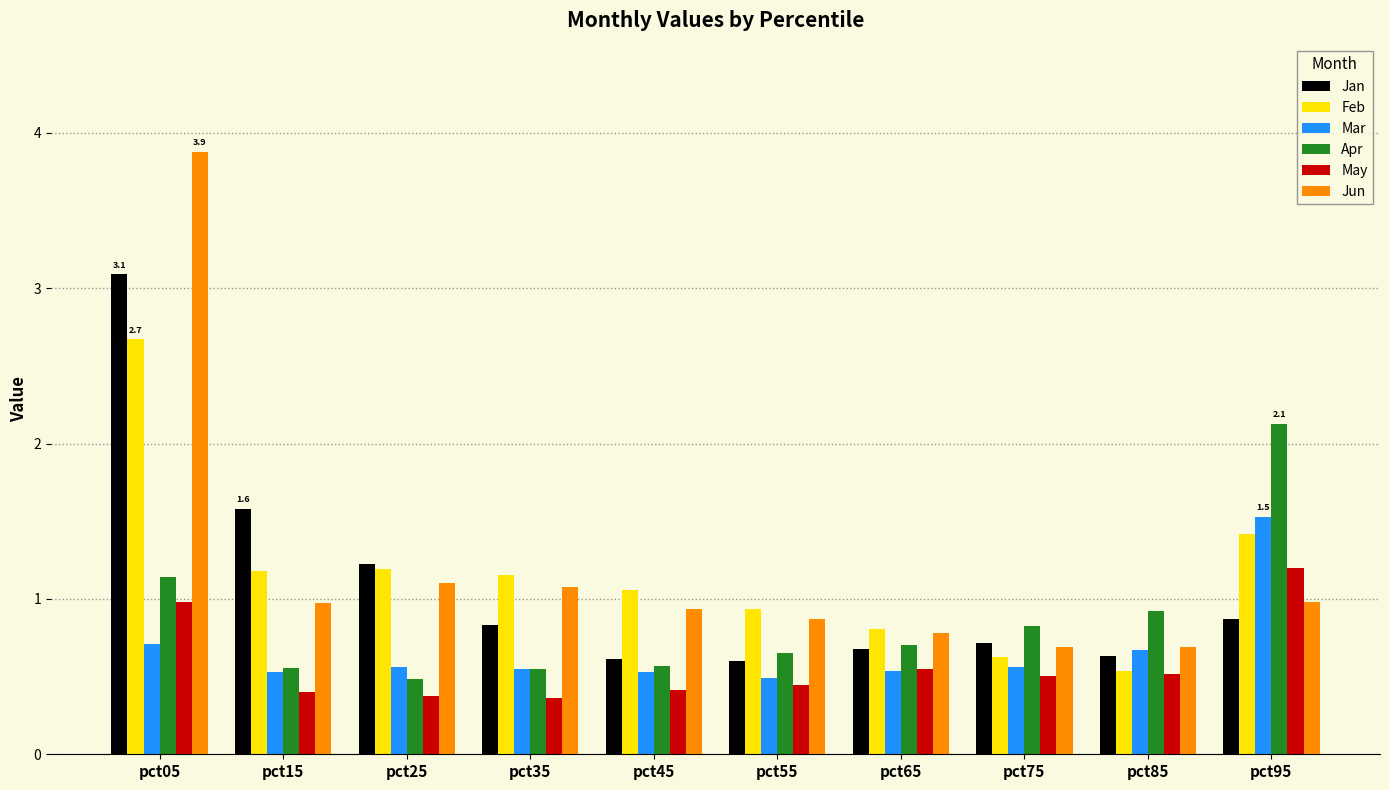

The May series shows 0.8 at pct85. True or false?

False